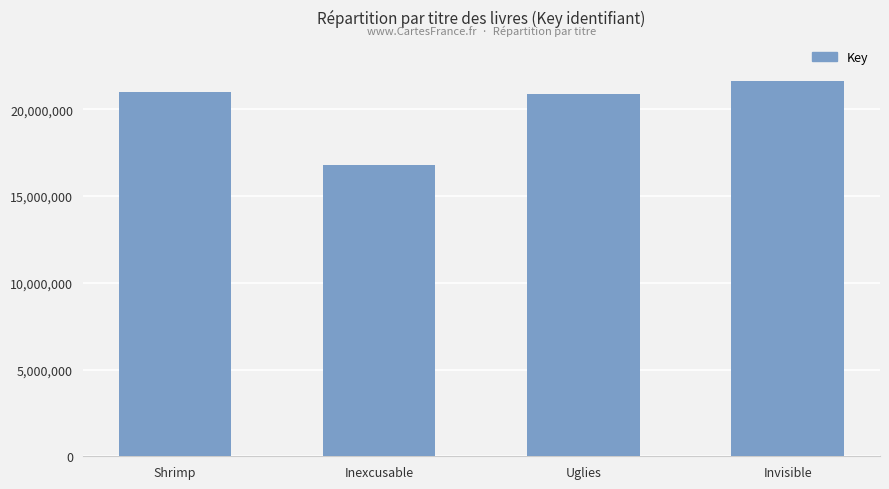

What is the label of the 1st bar from the left?

Shrimp